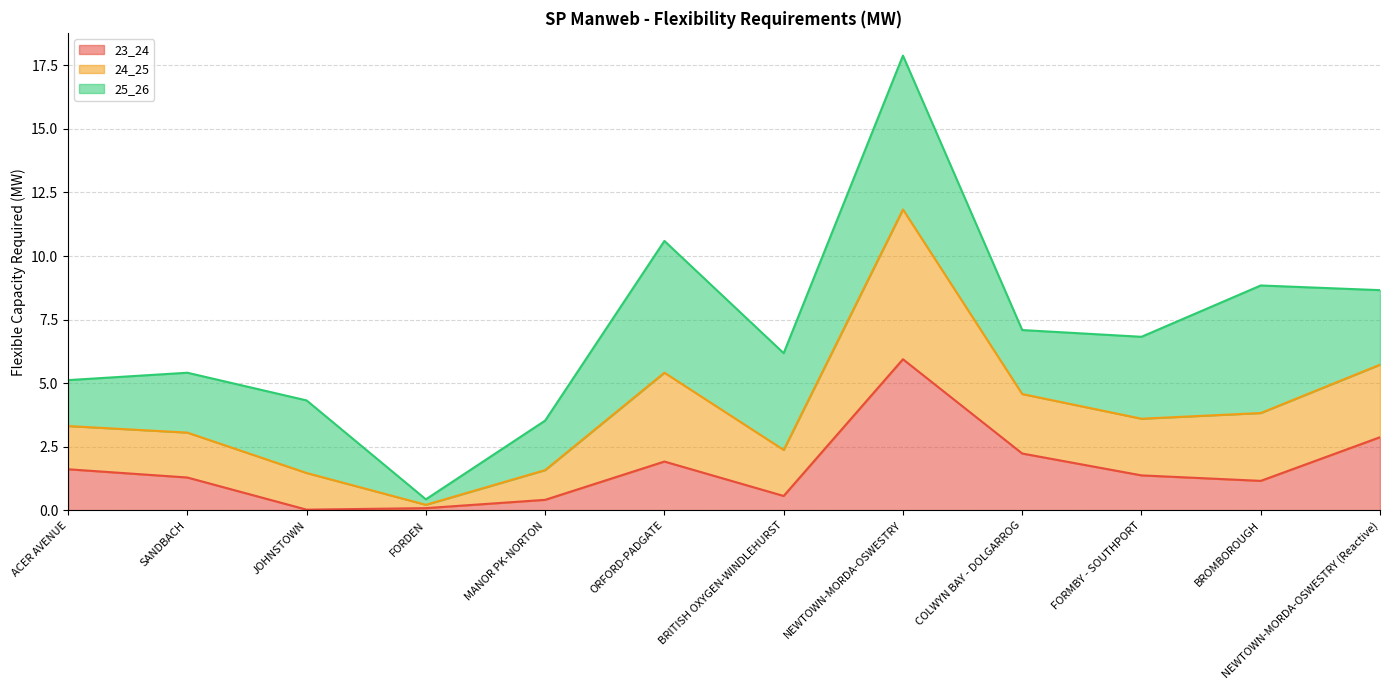

At which label does 23_24 reach its peak?

NEWTOWN-MORDA-OSWESTRY